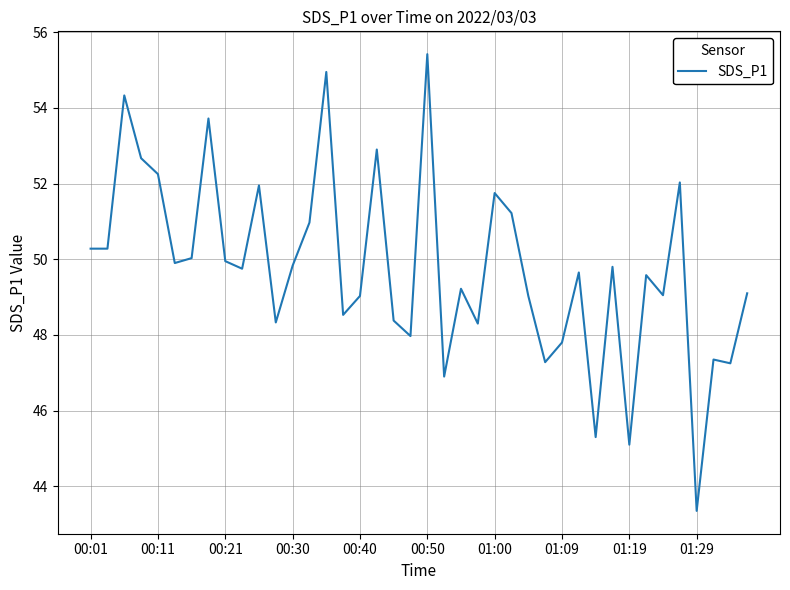

What is the difference between the maximum and minimum values?

12.1